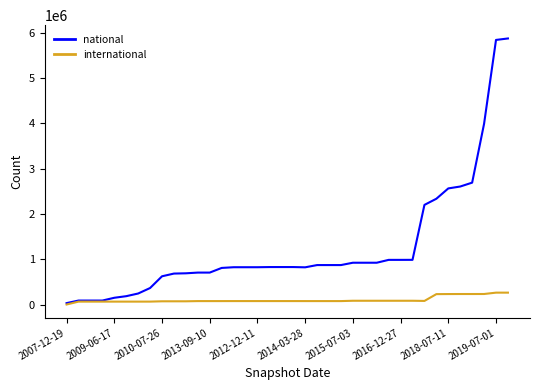

Which series has the largest total across all categories?

national